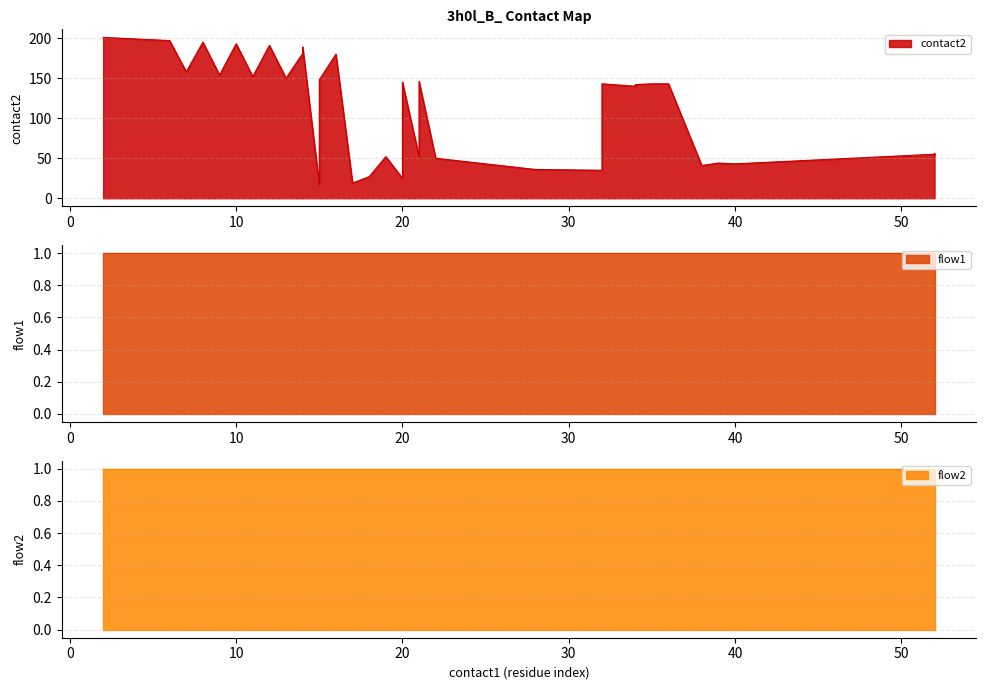

What is the value of the contact2 point at the 15th from the left?

180